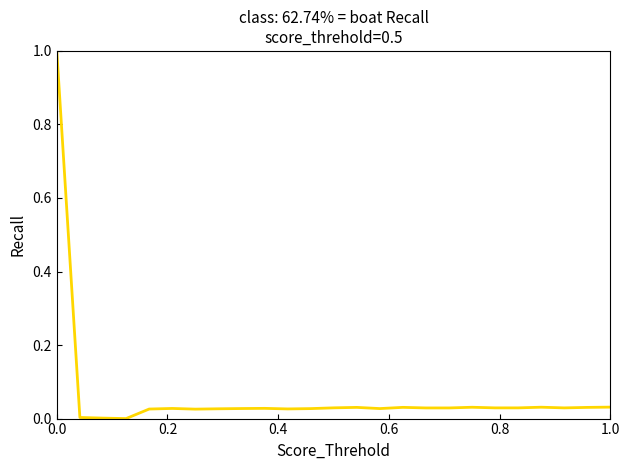

What is the maximum value shown in the chart?

1.0